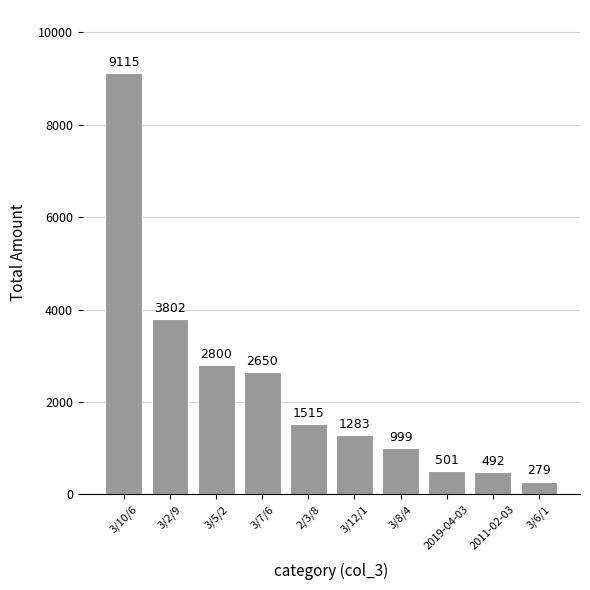

What is the average value?

2343.5